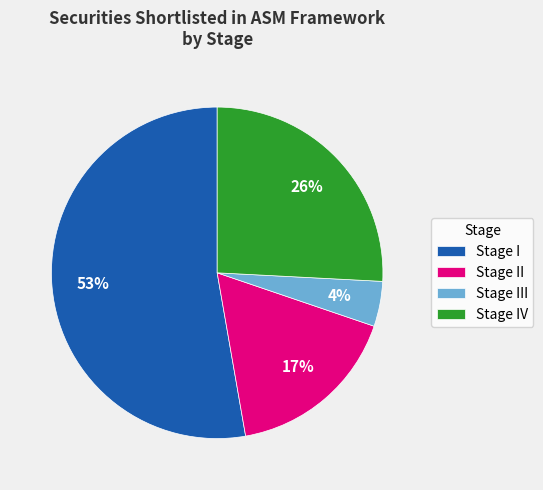

Which category has the biggest portion of the pie?

Stage I